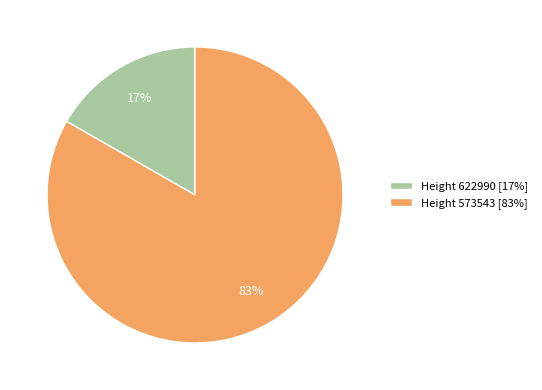

Combined, do Height 573543 [83%] and Height 622990 [17%] account for over 50%?

Yes